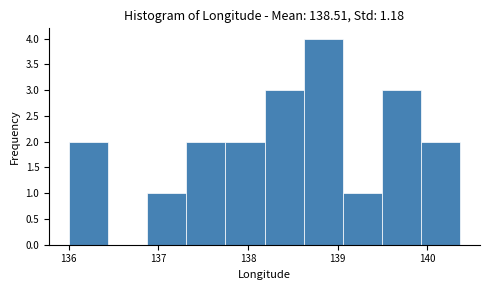

Reading left to right, list every bar in this chart as the range it spans on the x-axis followed by its height. Neither the bar edges nor the heights are printed on the chart, so give them approximately, as read against the axes.

136.0 to 136.4: 2
136.4 to 136.9: 0
136.9 to 137.3: 1
137.3 to 137.7: 2
137.7 to 138.2: 2
138.2 to 138.6: 3
138.6 to 139.1: 4
139.1 to 139.5: 1
139.5 to 139.9: 3
139.9 to 140.4: 2